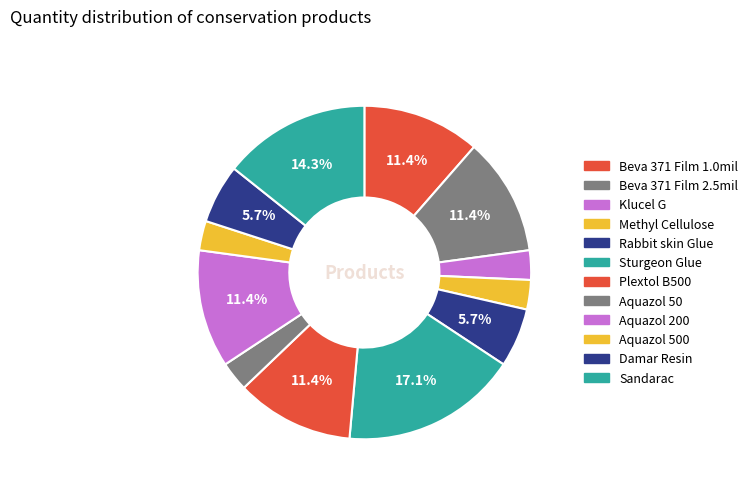

Is there any slice that represents more than half of the pie?

No